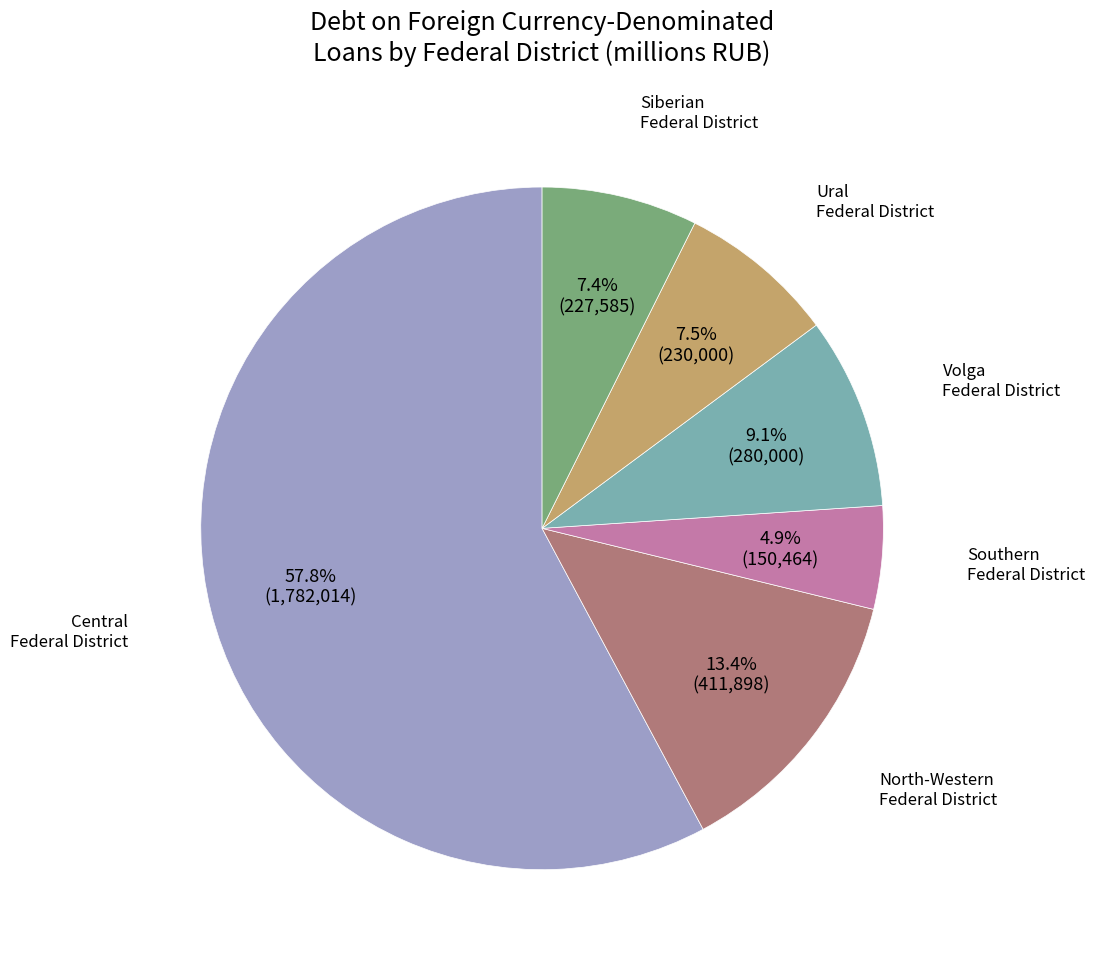

Is there a majority slice in this chart?

Yes